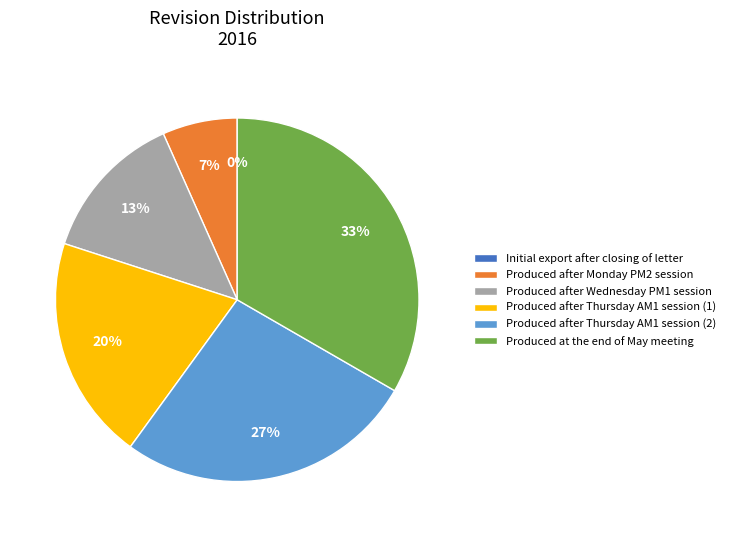

To the nearest percent, what portion does Produced after Wednesday PM1 session represent?

13%